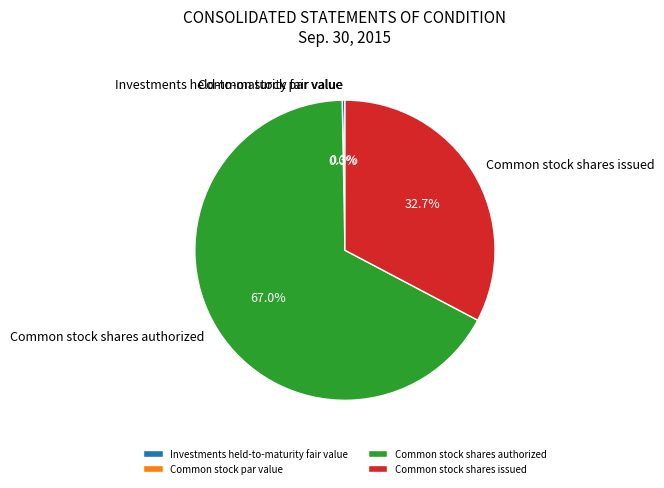

Which category has the smallest portion of the pie?

Common stock par value